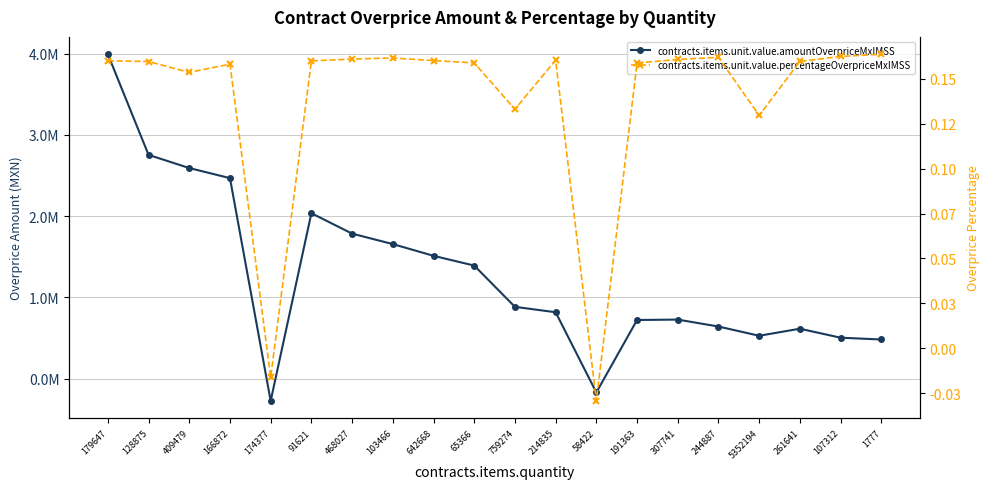

Rank the series by their maximum value, from lowest to highest.

contracts.items.unit.value.percentageOverpriceMxIMSS, contracts.items.unit.value.amountOverpriceMxIMSS